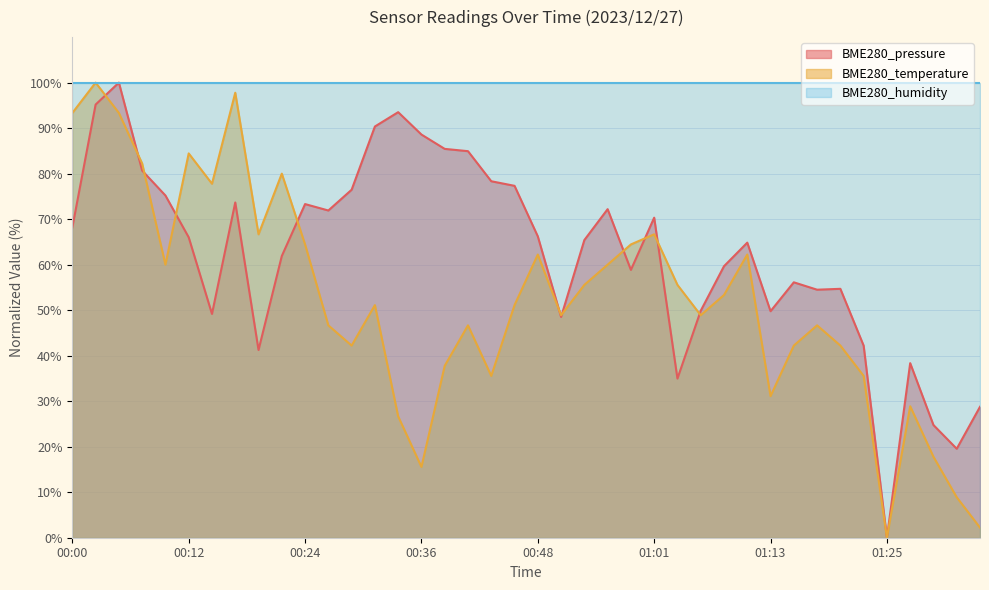

What is the sum of the BME280_temperature values at 01:20 and 00:51?

91.1